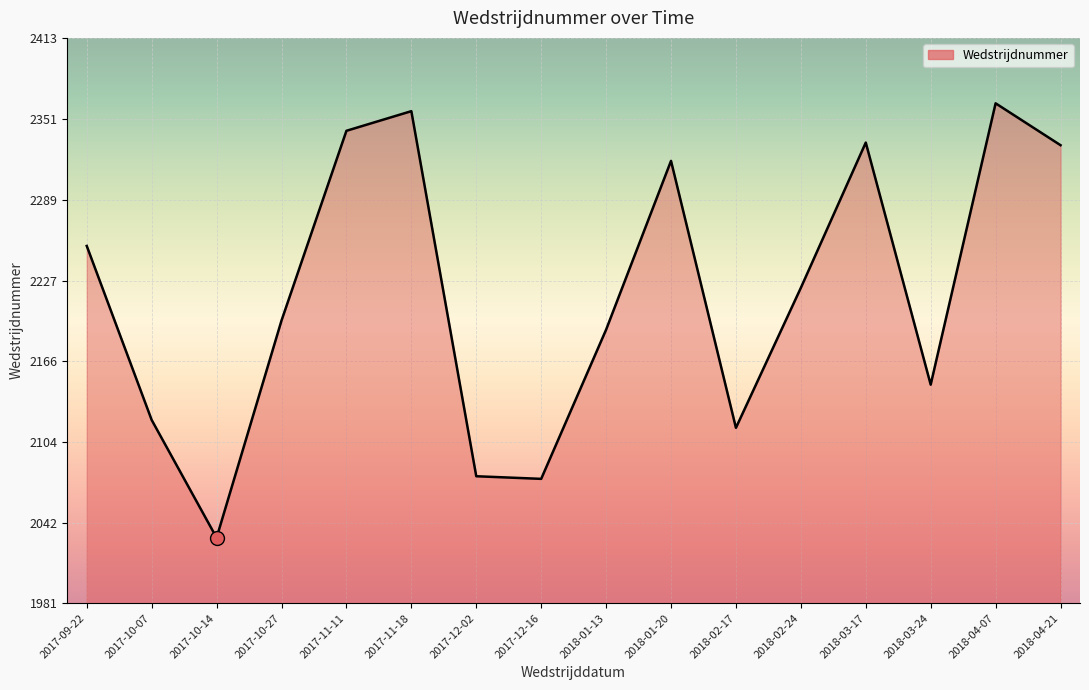

What position from the left is 2018-02-17?

11